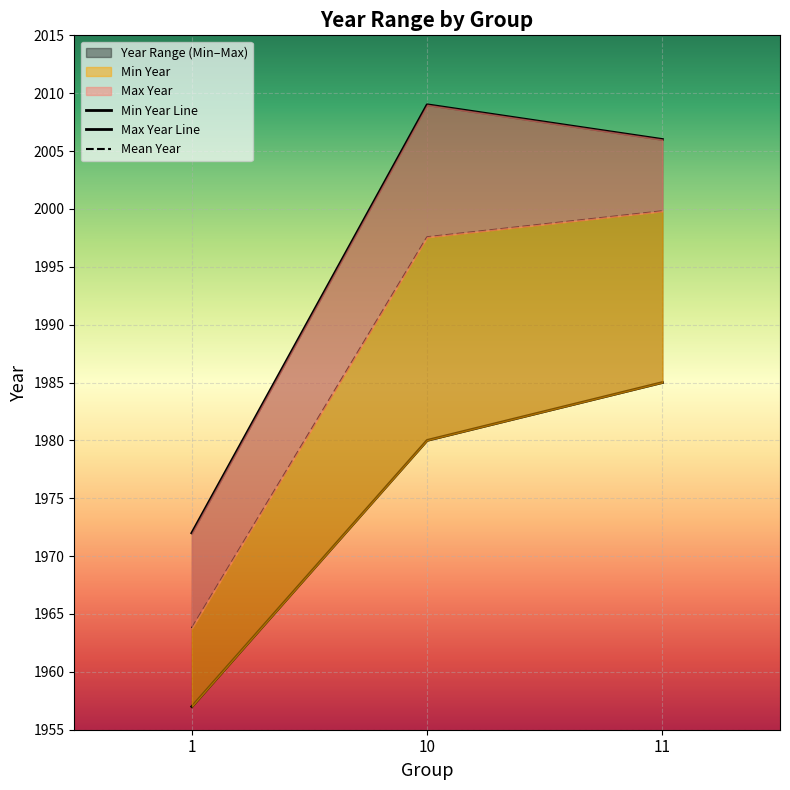

True or false: Min Year Line has a value of 2962.9 at 10.

False